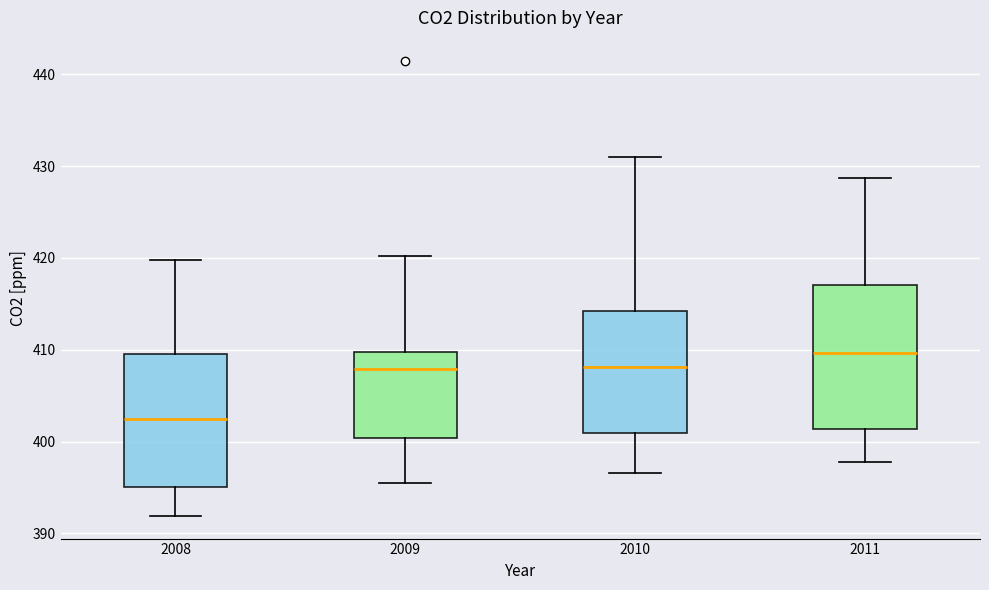

Reading left to right, read every box against the y-axis: the position of its median line, the range the box covers, and the ends of its whiskers. The values are not printed on the chart, so give them approximately, as read against the axis.

2008: median 402, box 395 to 410, whiskers 392 to 420
2009: median 408, box 400 to 410, whiskers 395 to 420
2010: median 408, box 401 to 414, whiskers 397 to 431
2011: median 410, box 401 to 417, whiskers 398 to 429